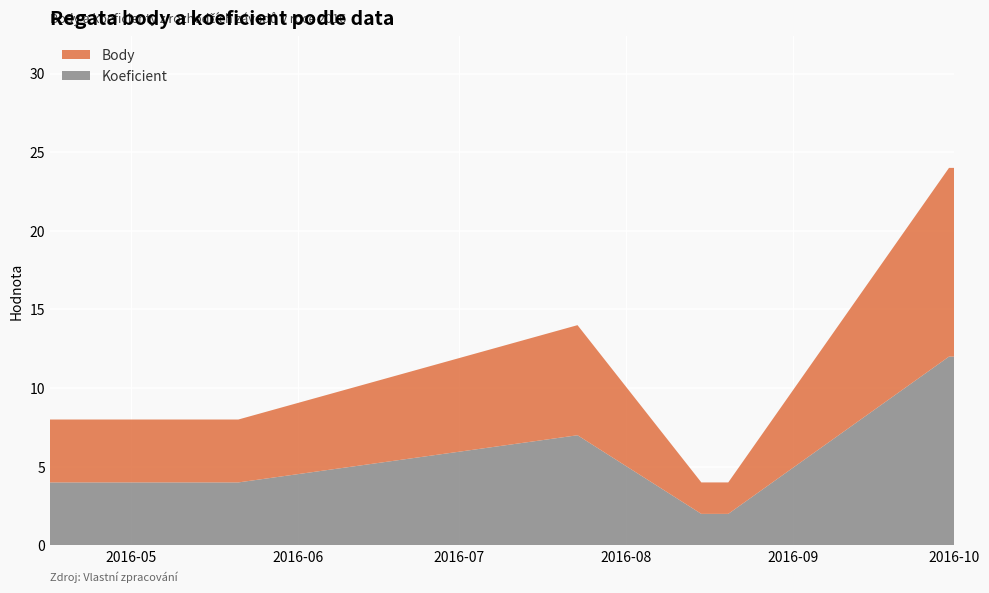

Reading left to right, extract all data points from this chart.

Koeficient: 4	4	7	2	2	12	12
Body: 4	4	7	2	2	12	12